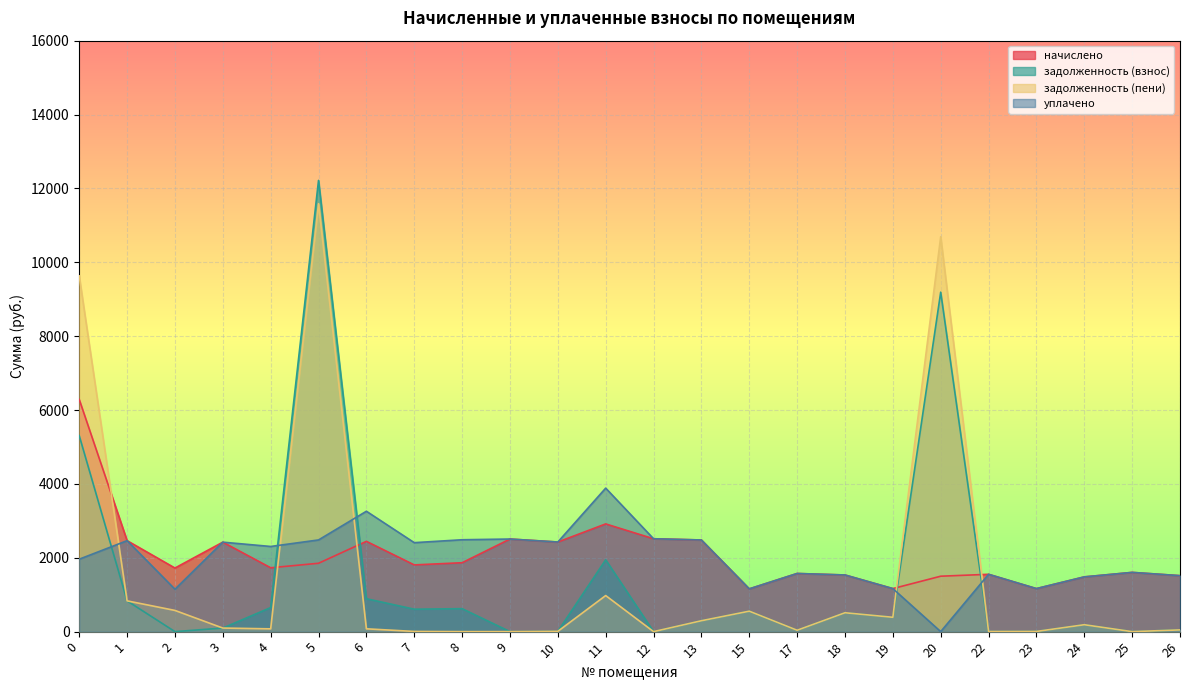

The value of задолженность (пени) at 9 is 0.0. True or false?

True